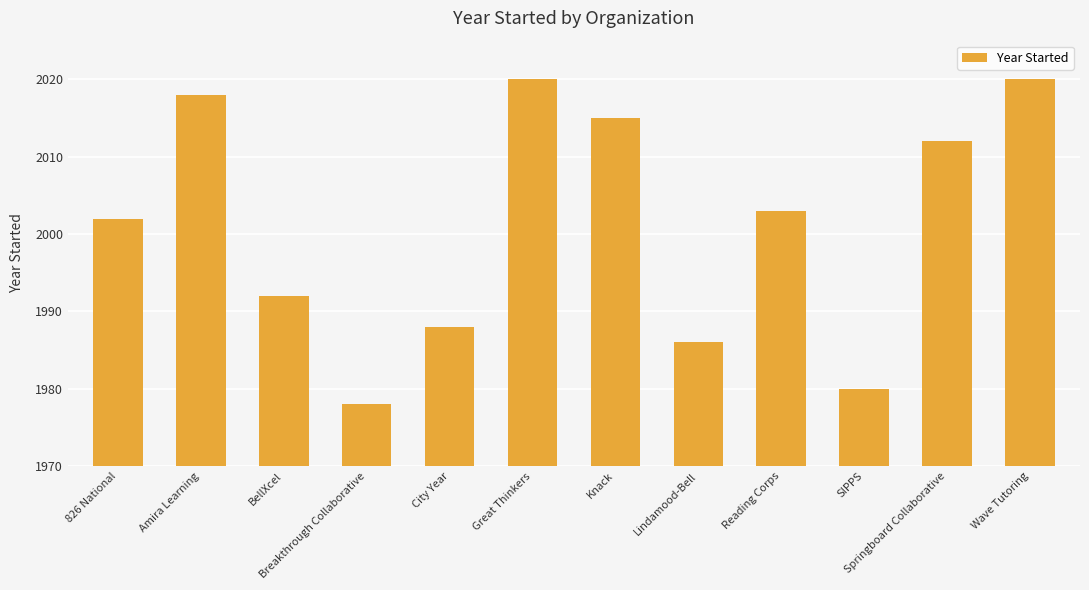

What is the approximate value at Amira Learning, to the nearest 10?

2020